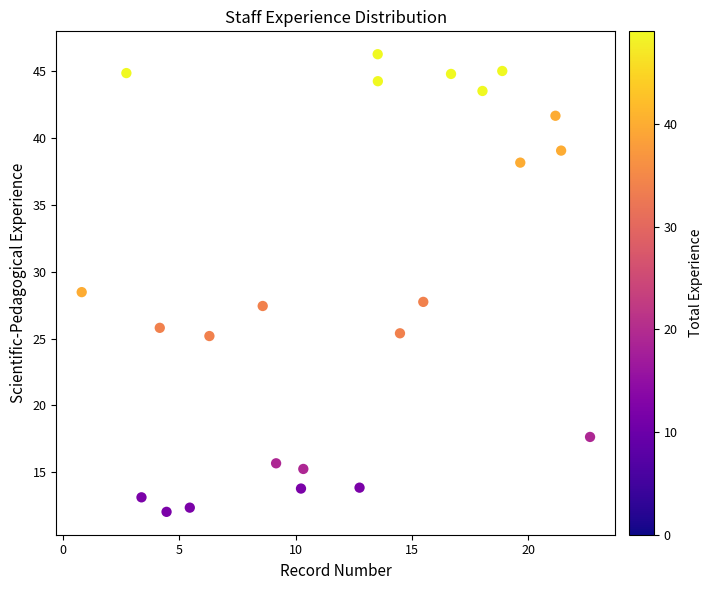

What Y value in the scatter plot is closest to 29?

28.5